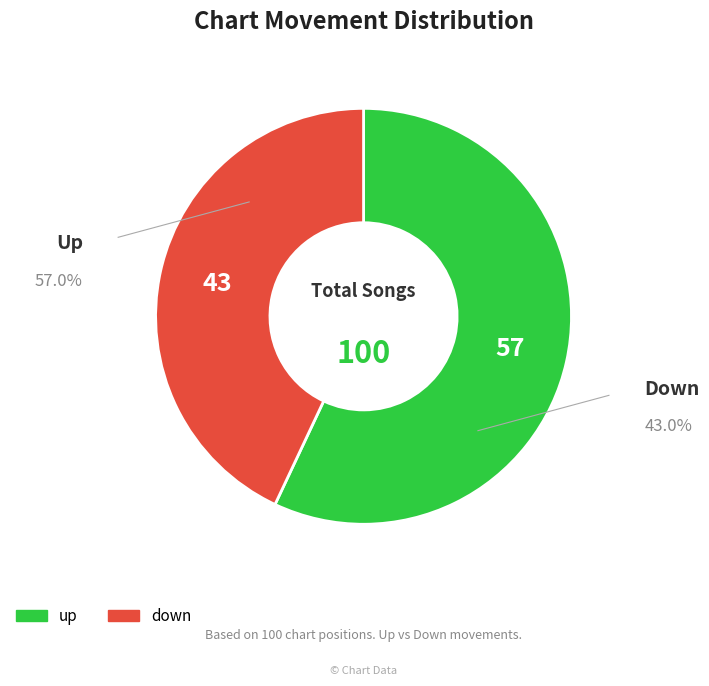

Combined, do down and up account for over 50%?

Yes